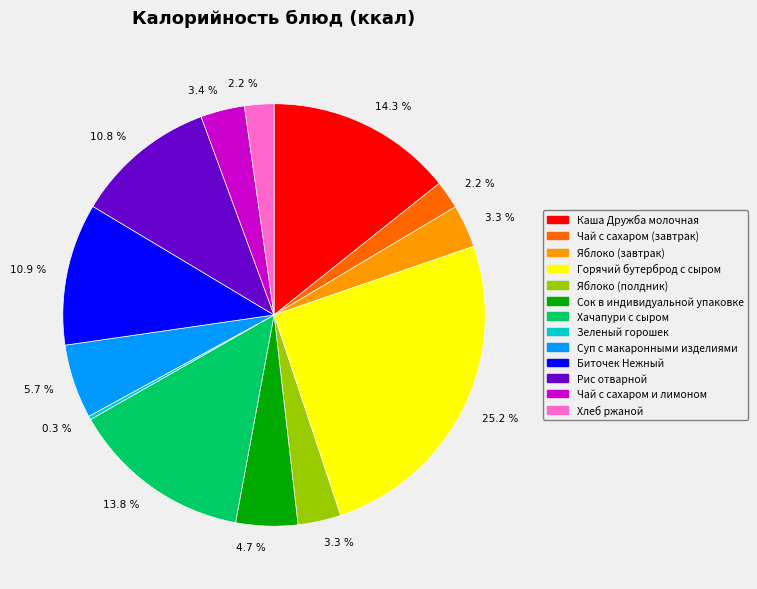

To the nearest percent, what is the average slice percentage?

8%